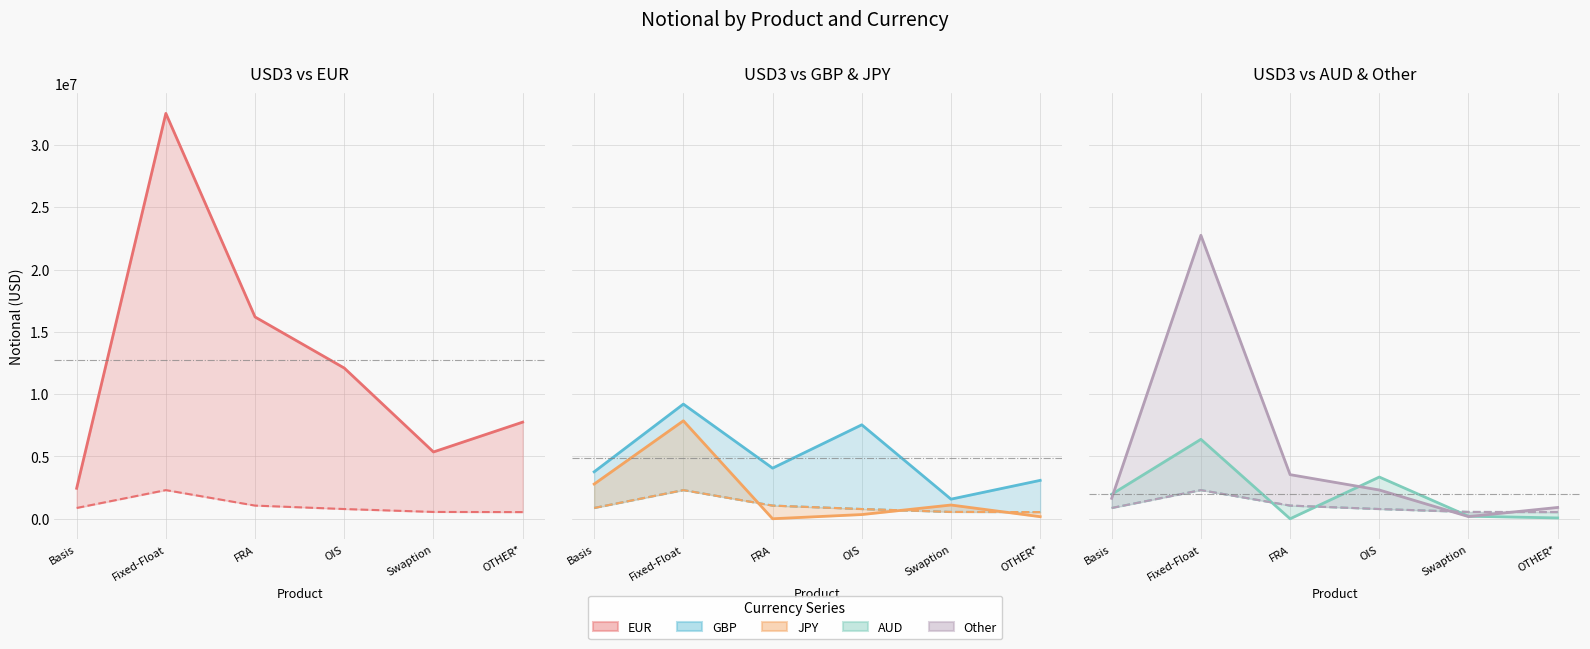

Where is the first local maximum for AUD?

Fixed-Float